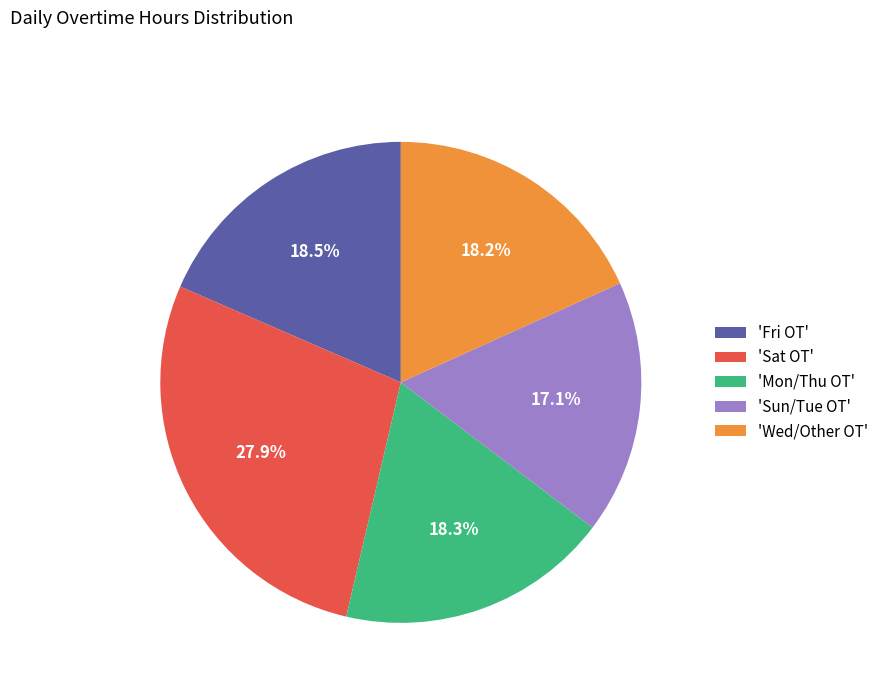

To the nearest percent, what is the average slice percentage?

20%